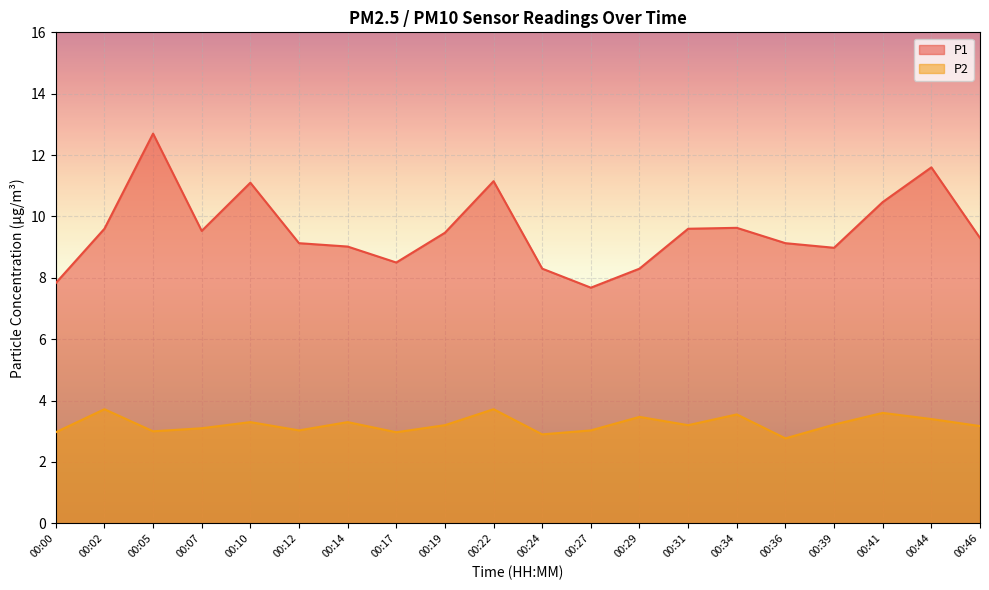

True or false: P1 and P2 cross at least once.

False